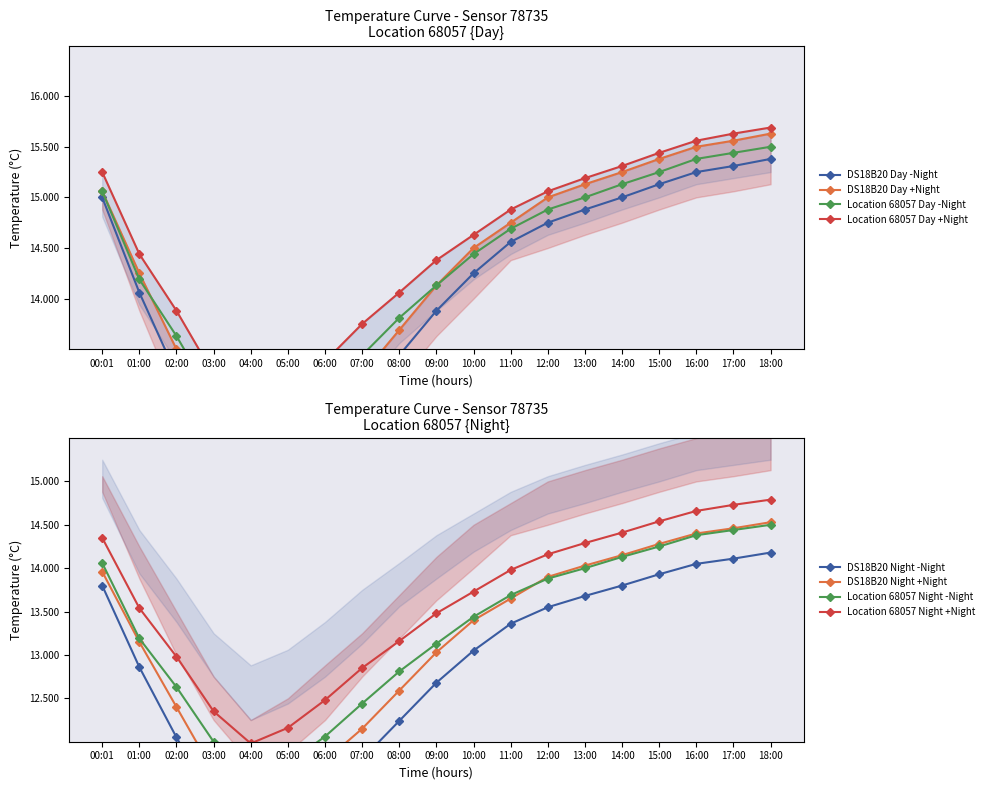

Read the temp_upper value at 14:00.

15.2